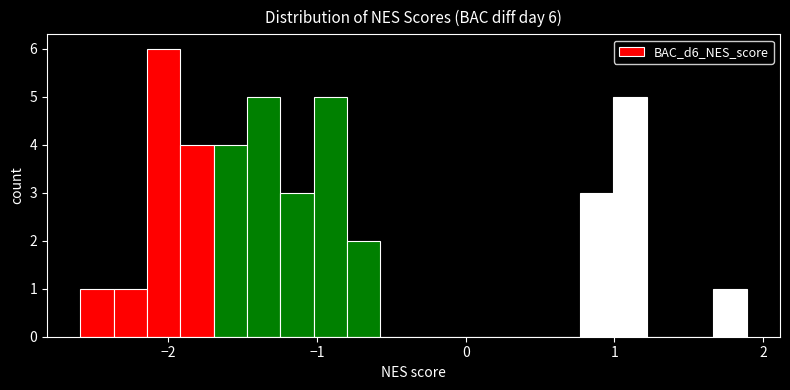

Around what value on the x-axis is the tallest bar? Give the approximate position of its centre, as read against the axis.

-2.0